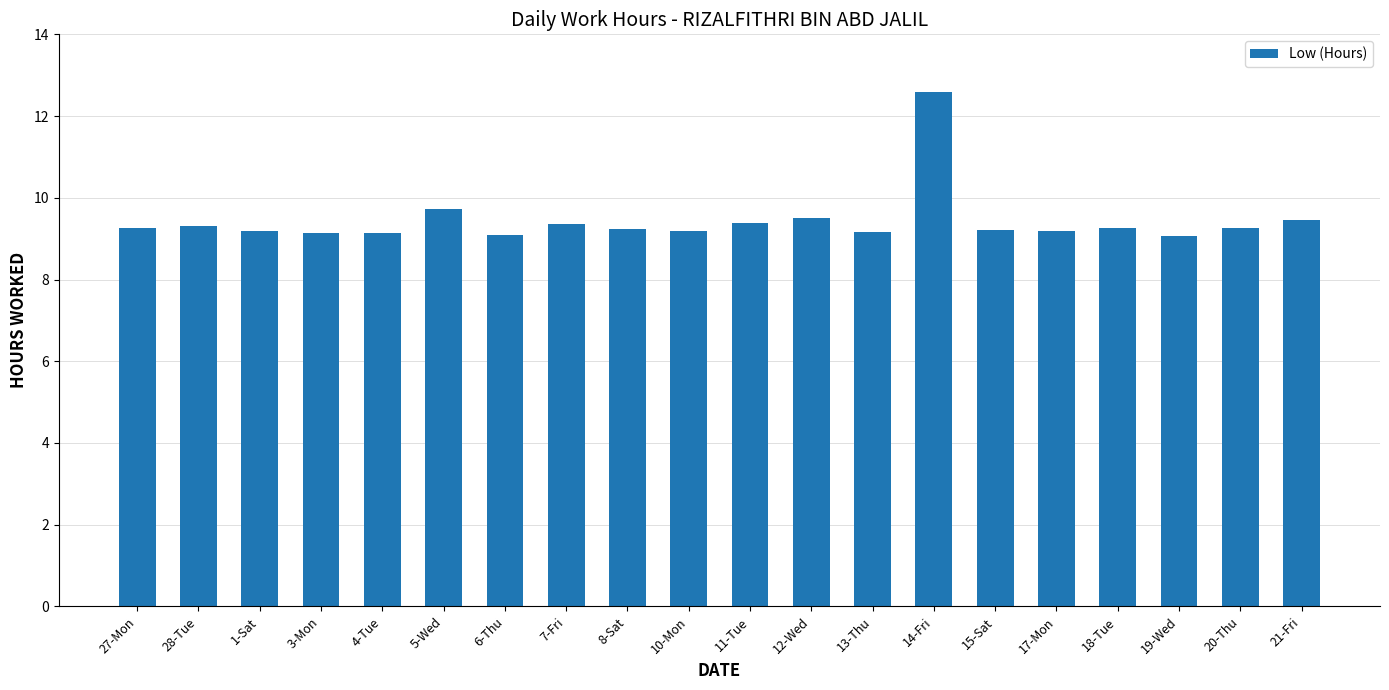

True or false: the data shows 3.9 at 6-Thu.

False